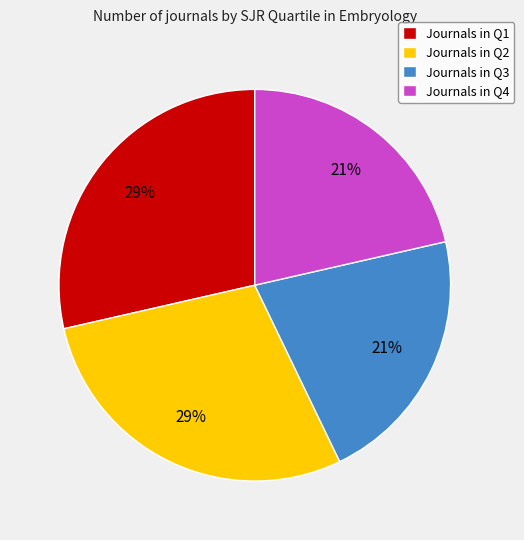

How many slices are in this pie chart?

4